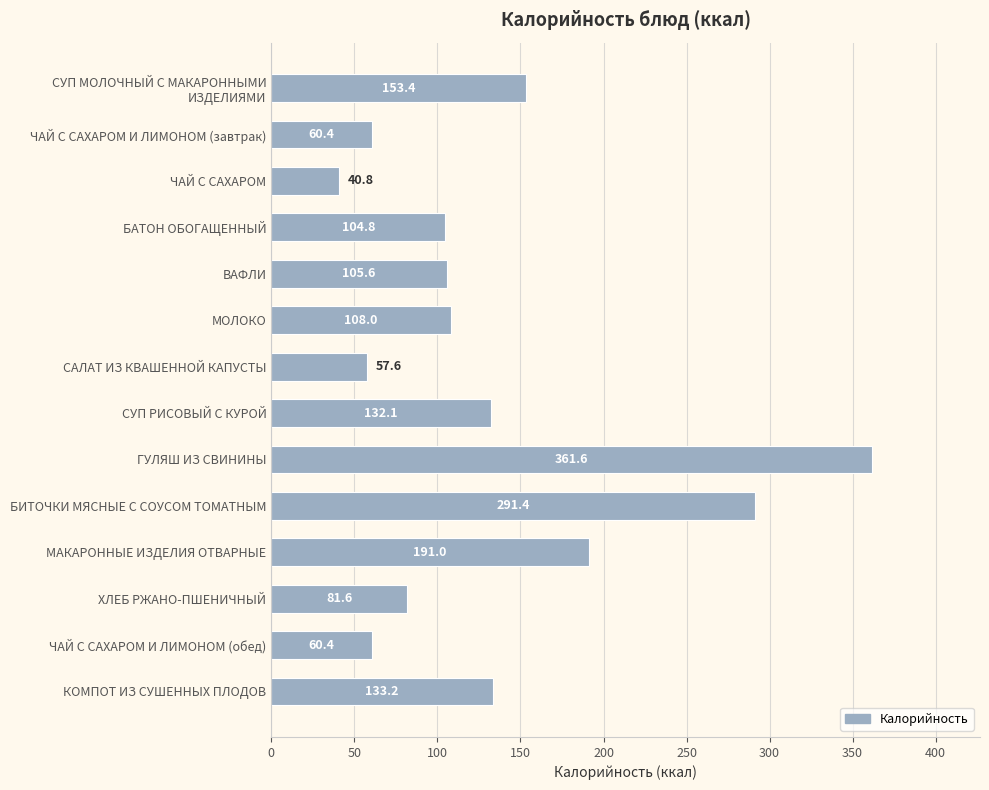

What is the difference between the maximum and minimum values?

320.8